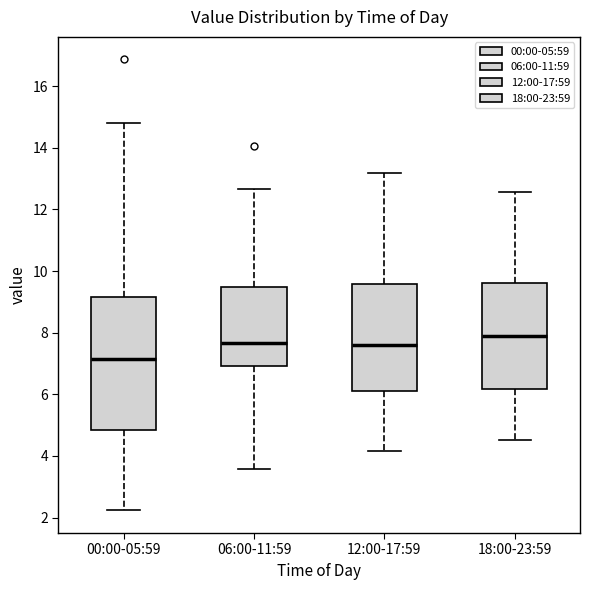

Reading left to right, transcribe this box plot: for each box, give where its median line is, the range the box spans, and where its two whiskers end, as read against the y-axis. The values are not printed on the chart, so give them approximately, as read against the axis.

00:00-05:59: median 7.2, box 4.8 to 9.2, whiskers 2.2 to 14.8
06:00-11:59: median 7.6, box 7.0 to 9.4, whiskers 3.6 to 12.6
12:00-17:59: median 7.6, box 6.2 to 9.6, whiskers 4.2 to 13.2
18:00-23:59: median 8.0, box 6.2 to 9.6, whiskers 4.6 to 12.6